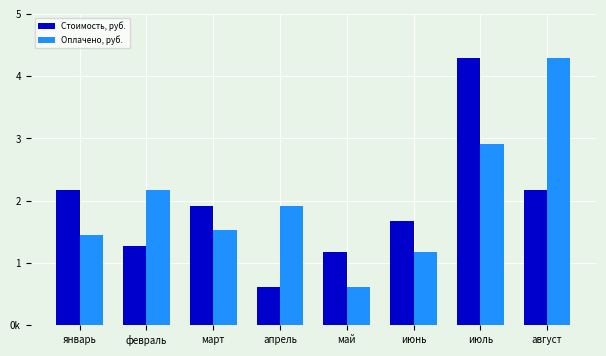

At which category is the sum across all series the highest?

июль